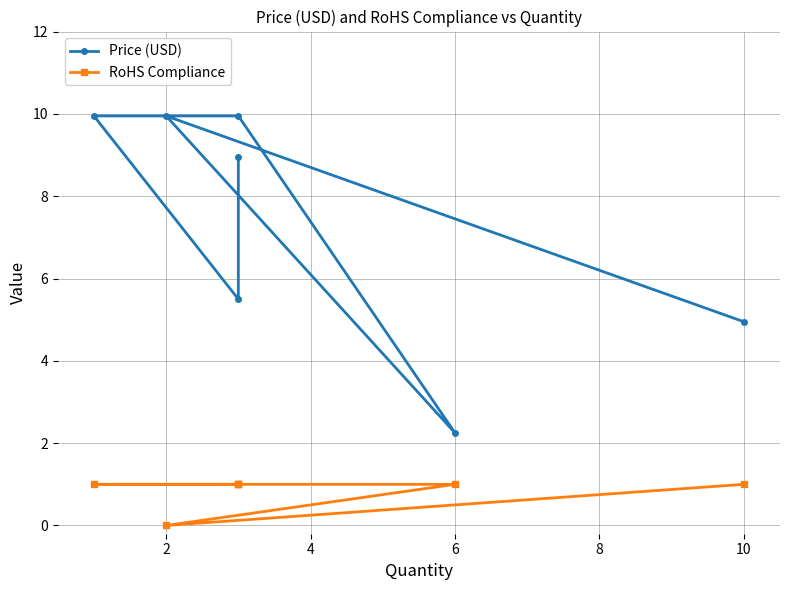

Does the chart have visible grid lines?

Yes